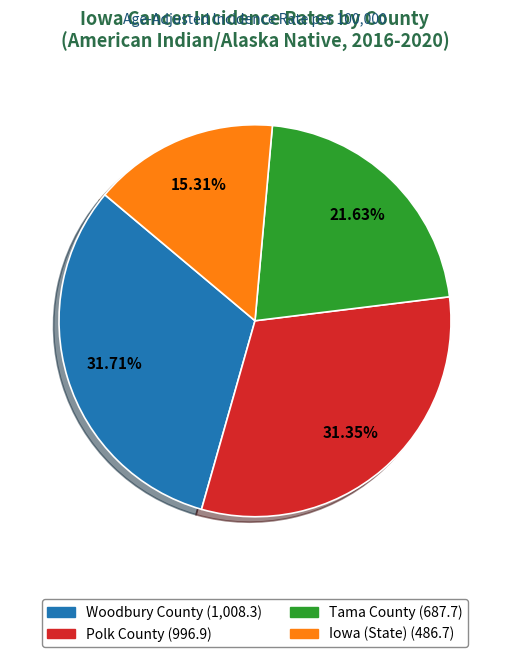

Do Tama County and Polk County together represent more than half of the pie?

Yes